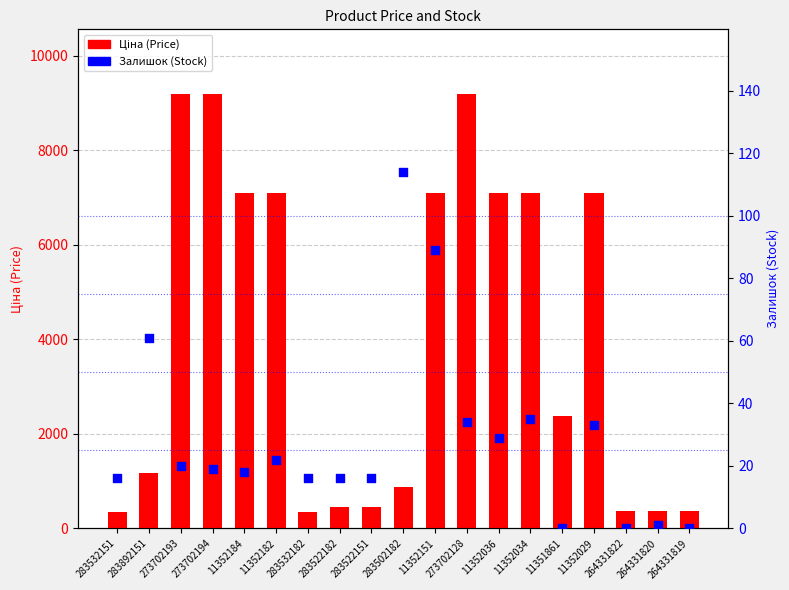

At how many categories does at least one series exceed 4614?

9